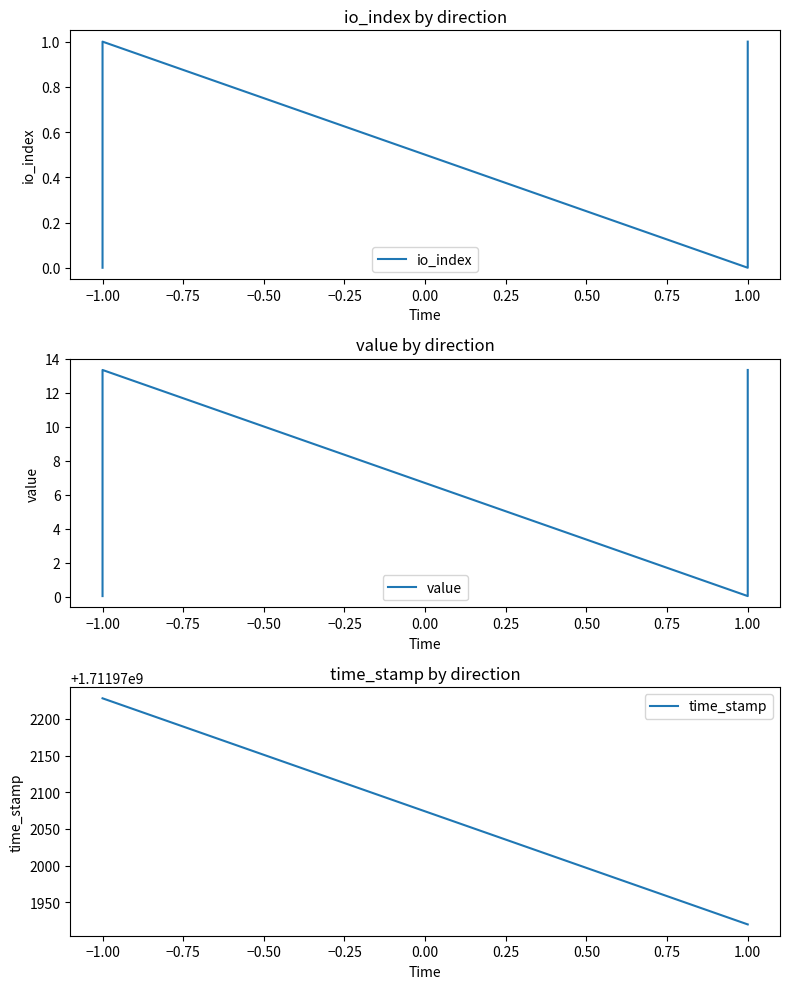

Is the value of time_stamp at 1.00 greater than the value of io_index at −1.00?

Yes